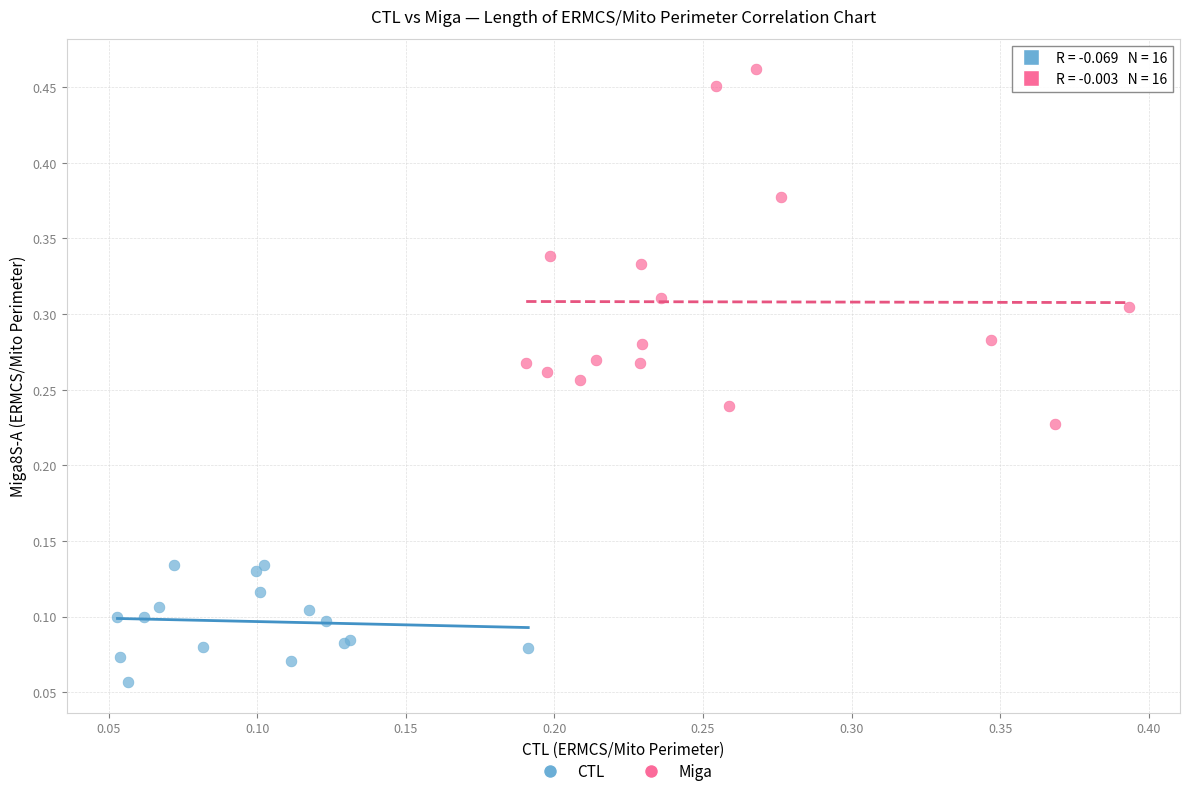

What are all the series names shown in the legend?

CTL, Miga